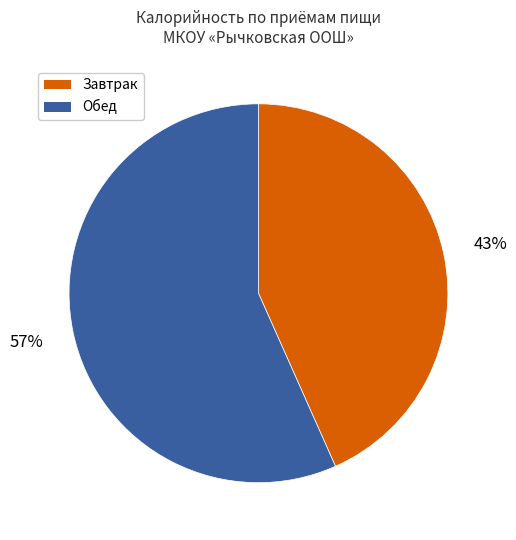

Does any single category account for the majority?

Yes